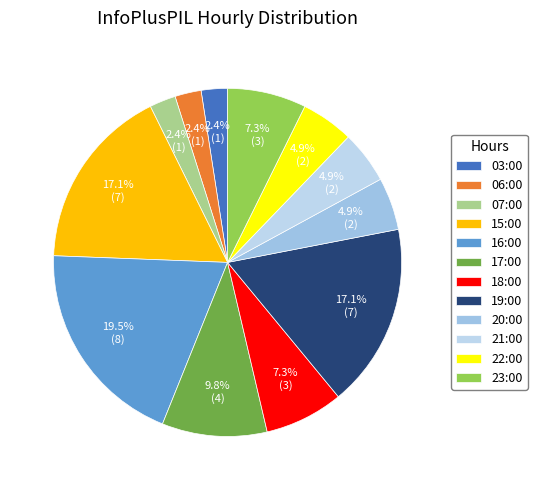

Approximately how many times larger is the value at 07:00 compared to 17:00?

0.2